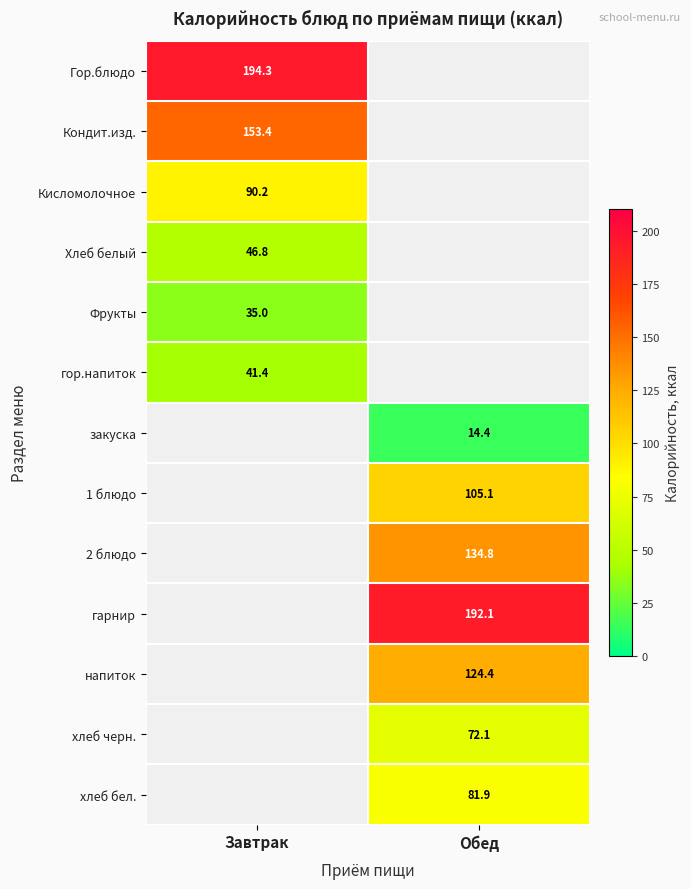

Is the value of гарнир at Обед greater than the value of Хлеб белый at Завтрак?

Yes